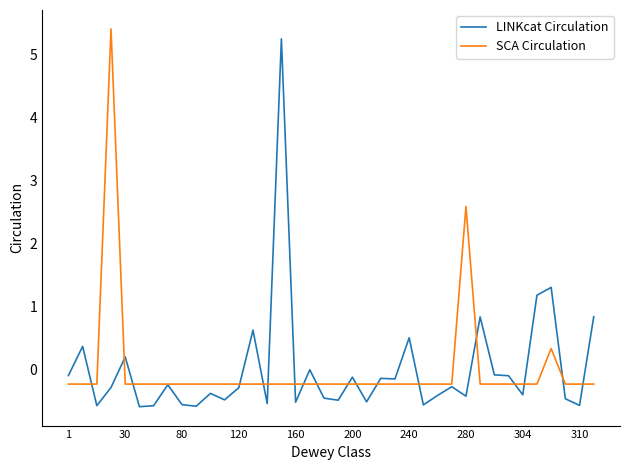

What is the maximum value for SCA Circulation?

5.4